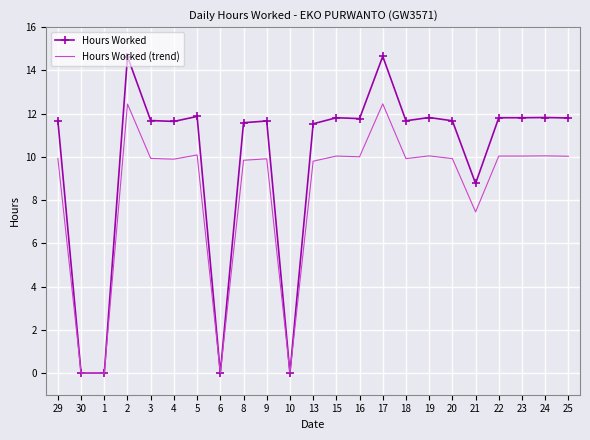

Is it true that Hours Worked equals 19.3 at 24?

False